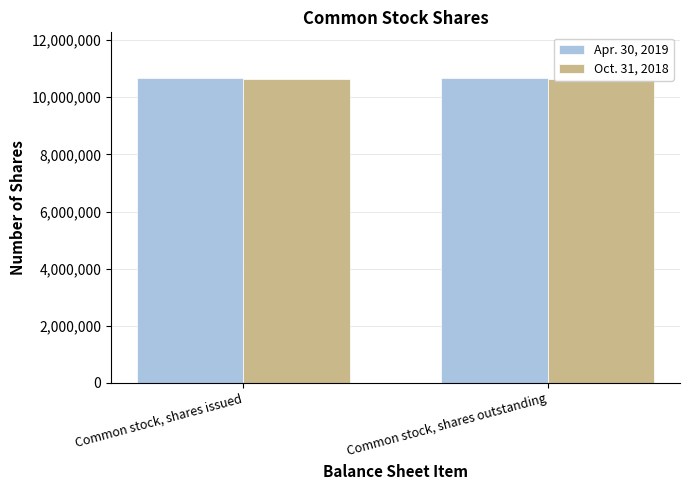

List the labels in order of Apr. 30, 2019 value, smallest first.

Common stock, shares issued, Common stock, shares outstanding